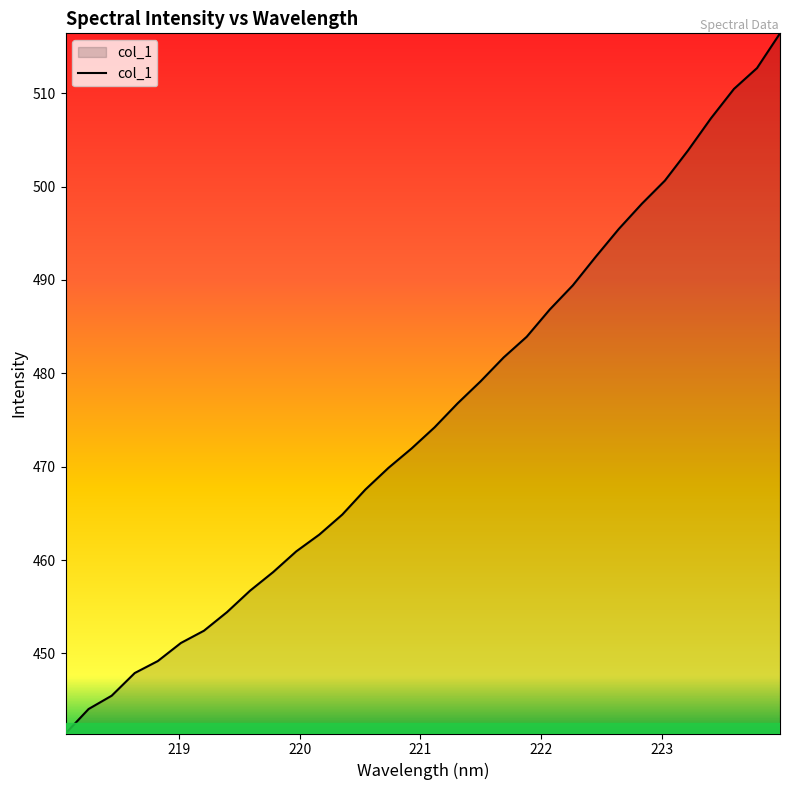

What is the smallest value displayed?

441.4